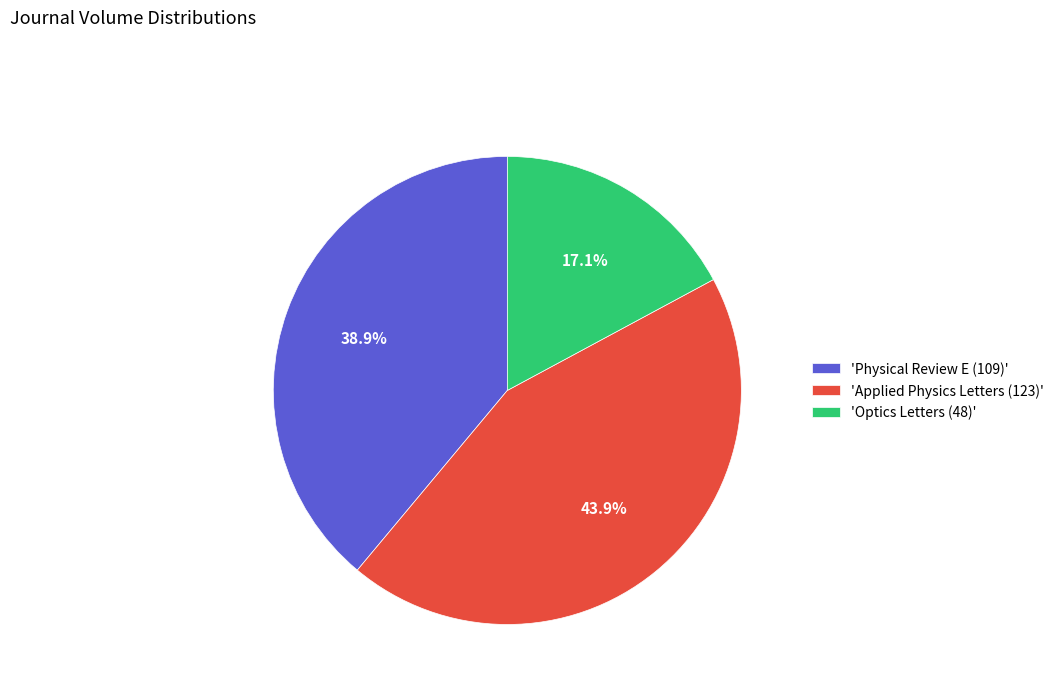

Which category has the smallest portion of the pie?

'Optics Letters (48)'